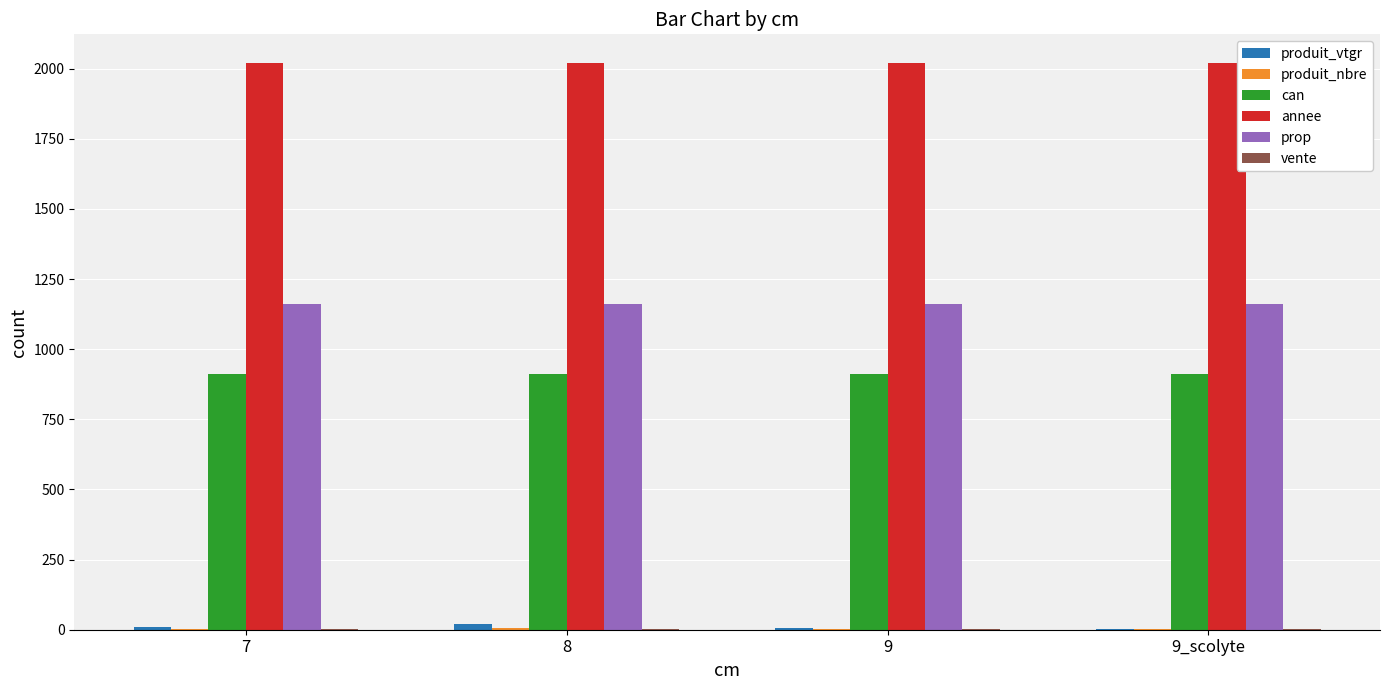

What is the highest value of the can series?

912.0